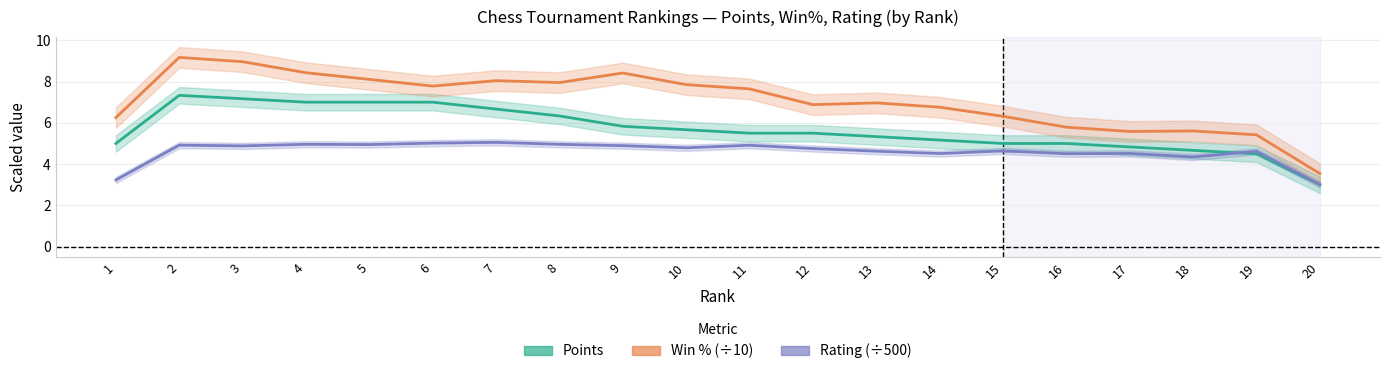

How many intersections are there between Rating (÷500) and Points?

1